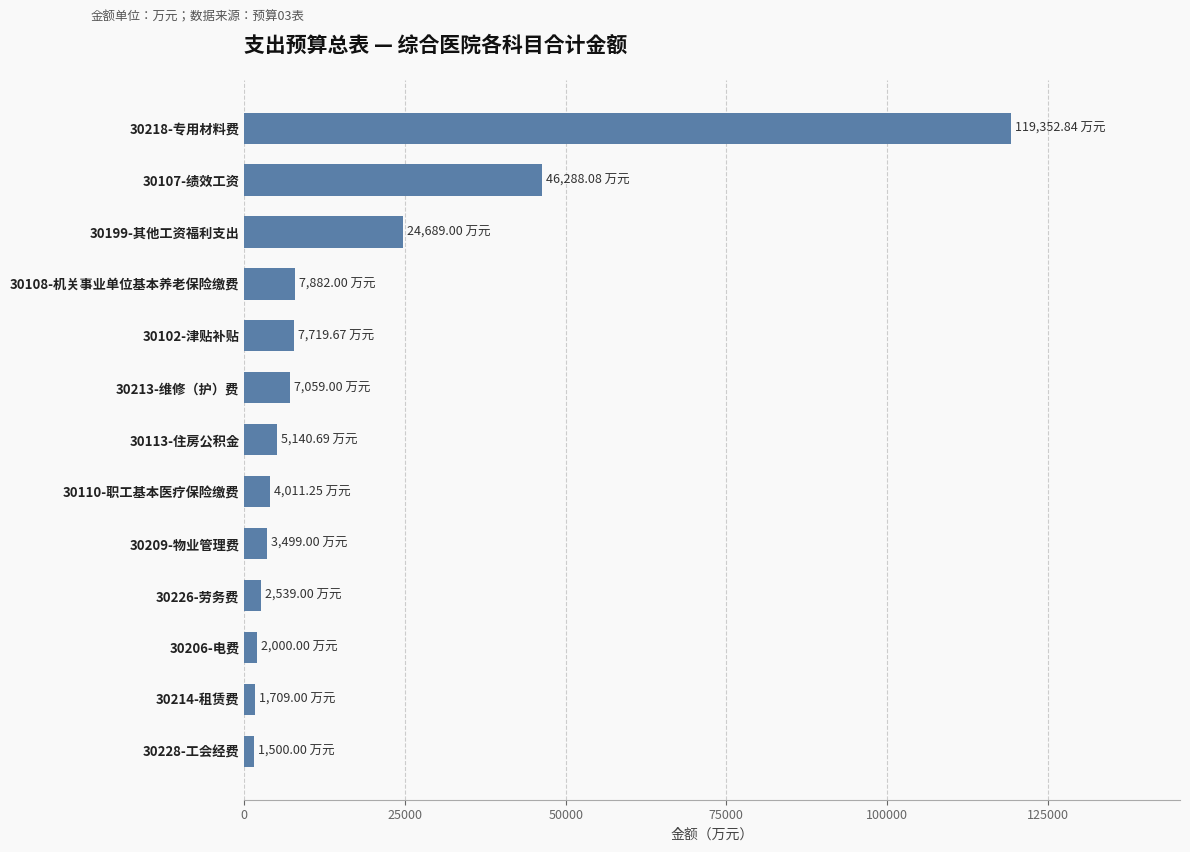

How many values exceed 5140?

7